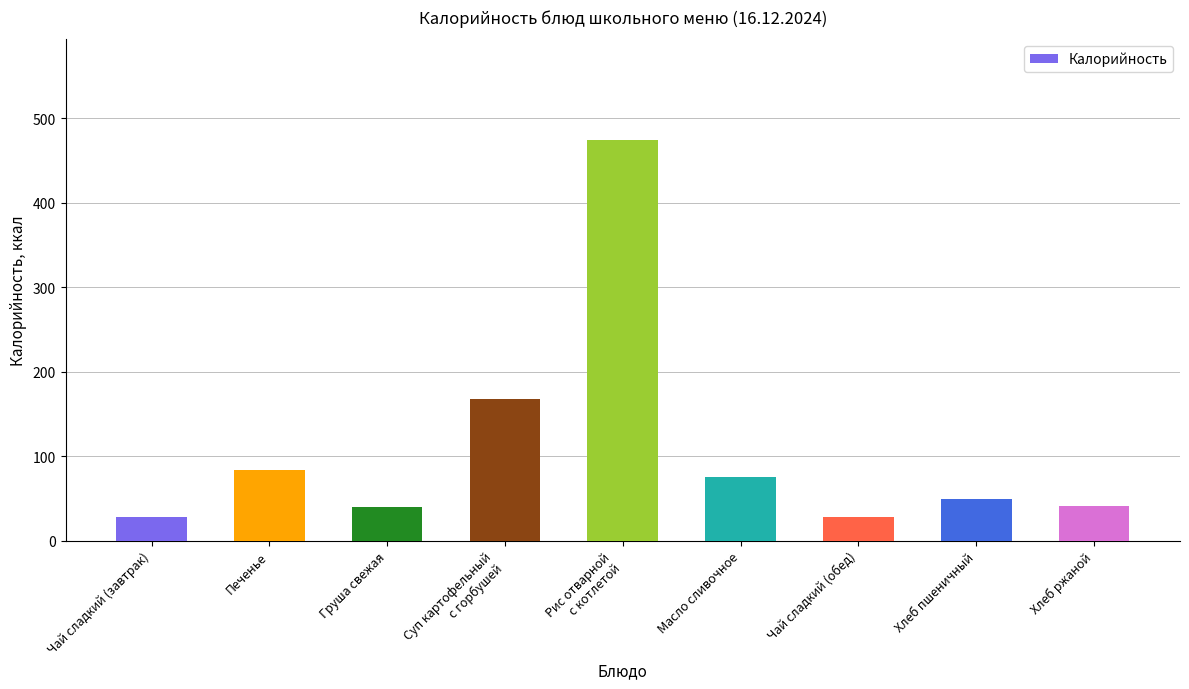

What is the change in value from Груша свежая to Хлеб ржаной?

+0.6